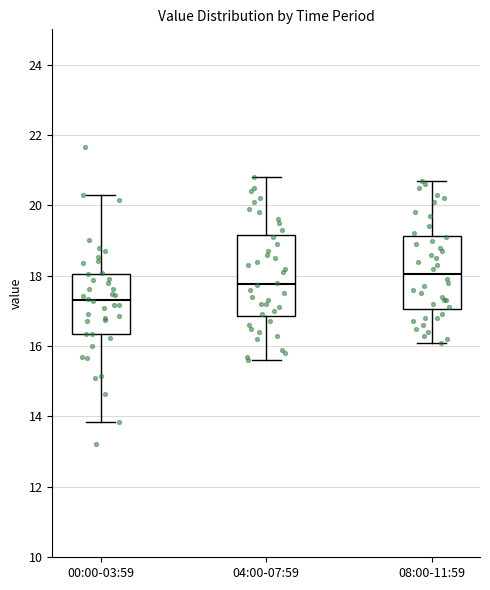

Reading left to right, transcribe this box plot: for each box, give where its median line is, the range the box spans, and where its two whiskers end, as read against the y-axis. The values are not printed on the chart, so give them approximately, as read against the axis.

00:00-03:59: median 17.4, box 16.4 to 18.0, whiskers 13.8 to 20.4
04:00-07:59: median 17.8, box 16.8 to 19.2, whiskers 15.6 to 20.8
08:00-11:59: median 18.0, box 17.0 to 19.2, whiskers 16.2 to 20.8